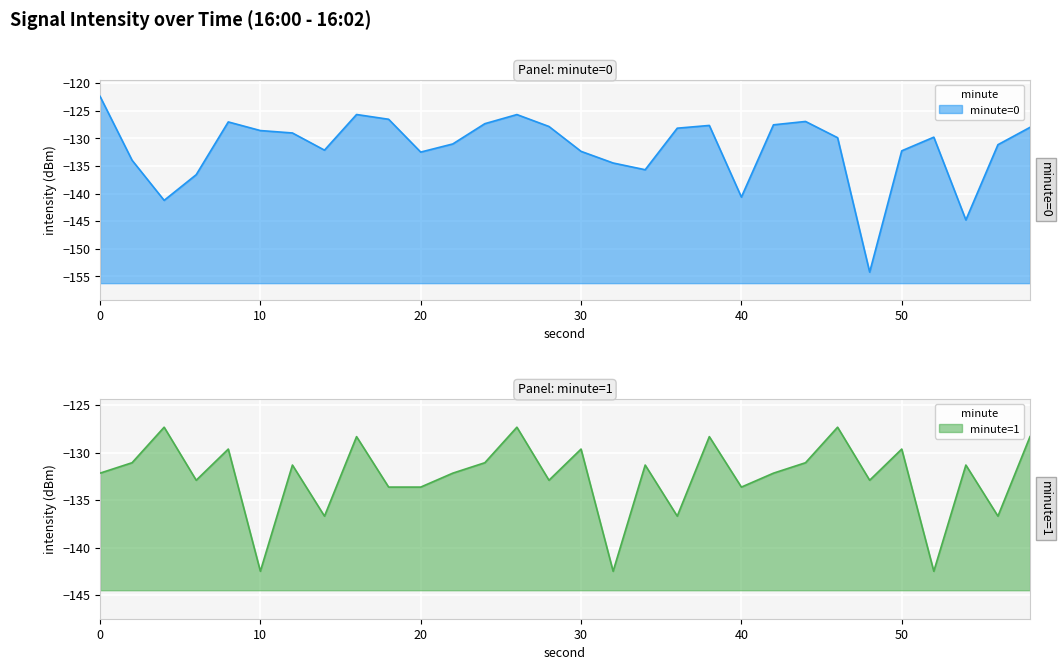

Where is intensity_1 nearest to the value -134?

18